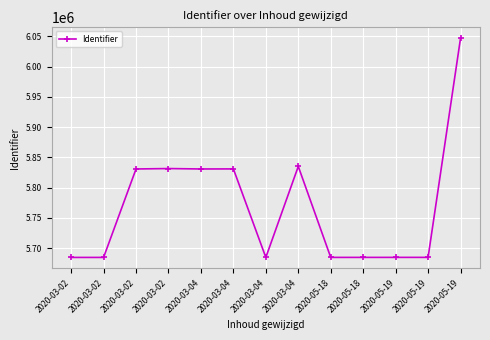

How many data points does each series have?

13